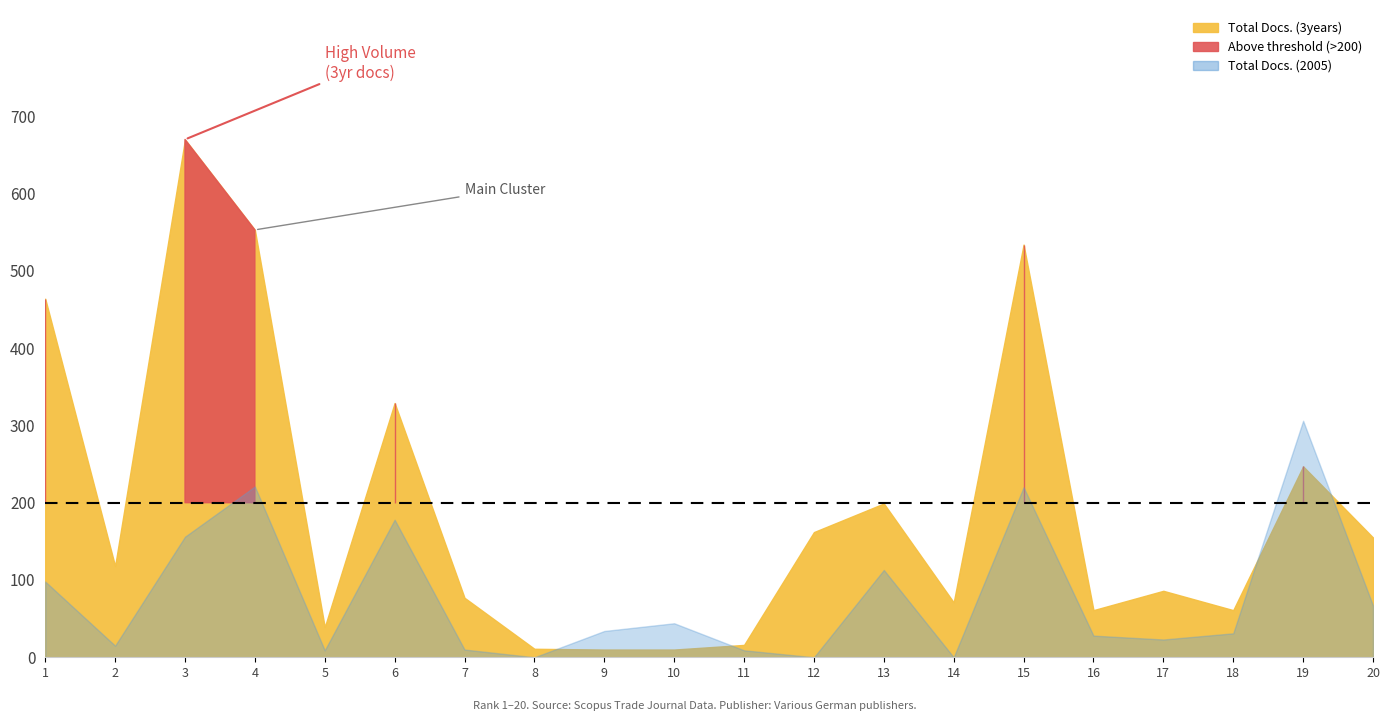

At how many categories does at least one series exceed 154?

9